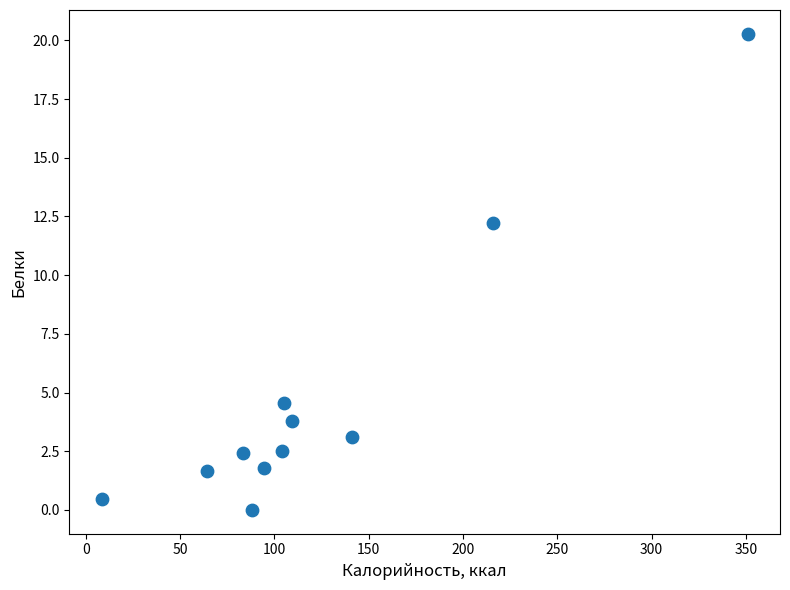

What Y value in the scatter plot is closest to 10?

12.2